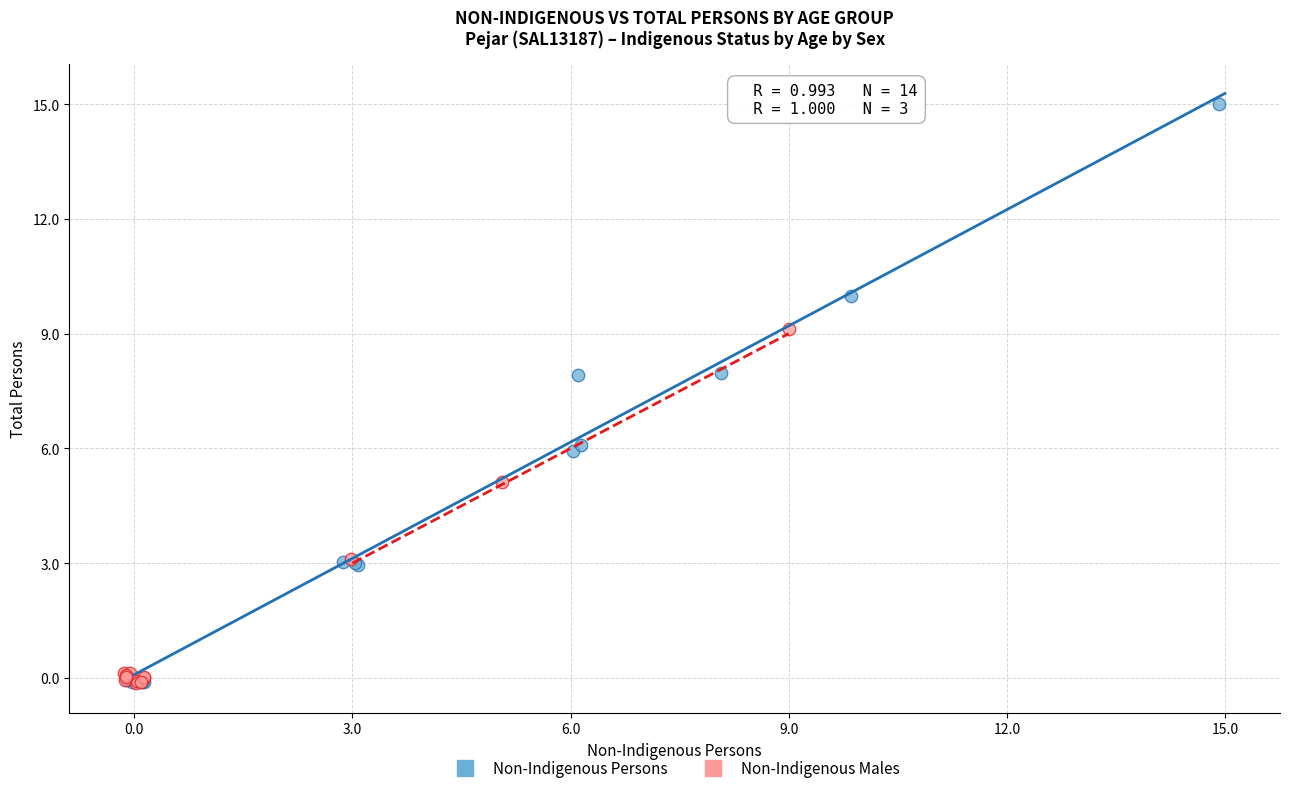

Which series has the largest Y range (max minus min)?

Non-Indigenous Persons